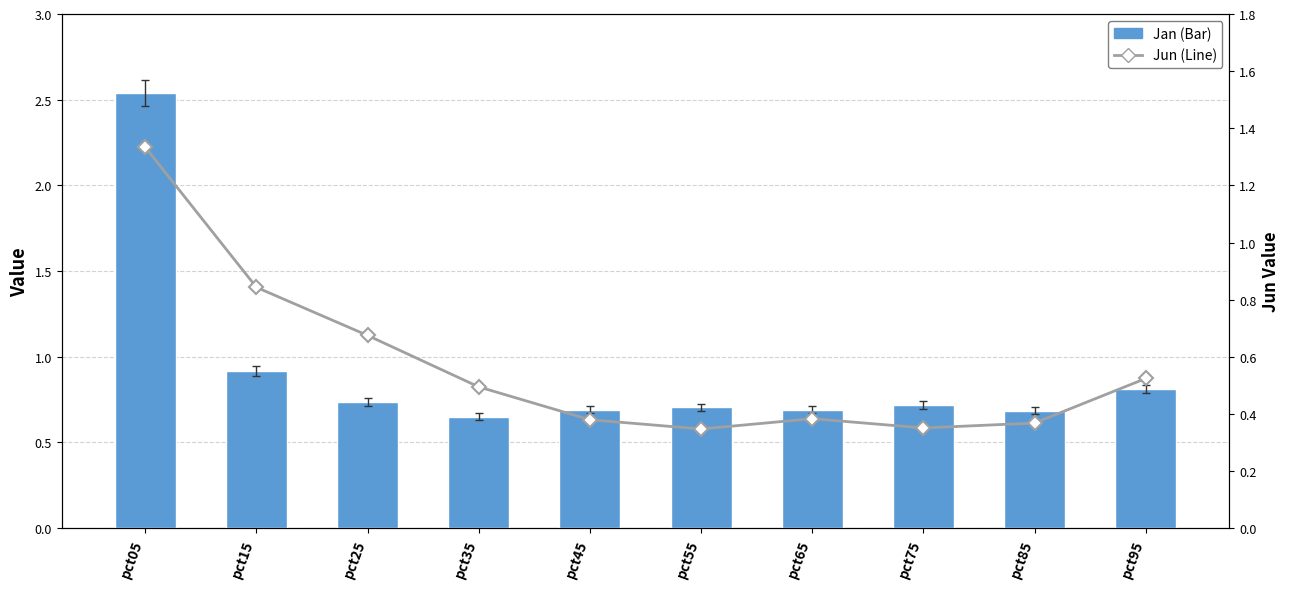

Is the value of Jan (Bar) at pct65 greater than the value of Jun (Line) at pct35?

Yes